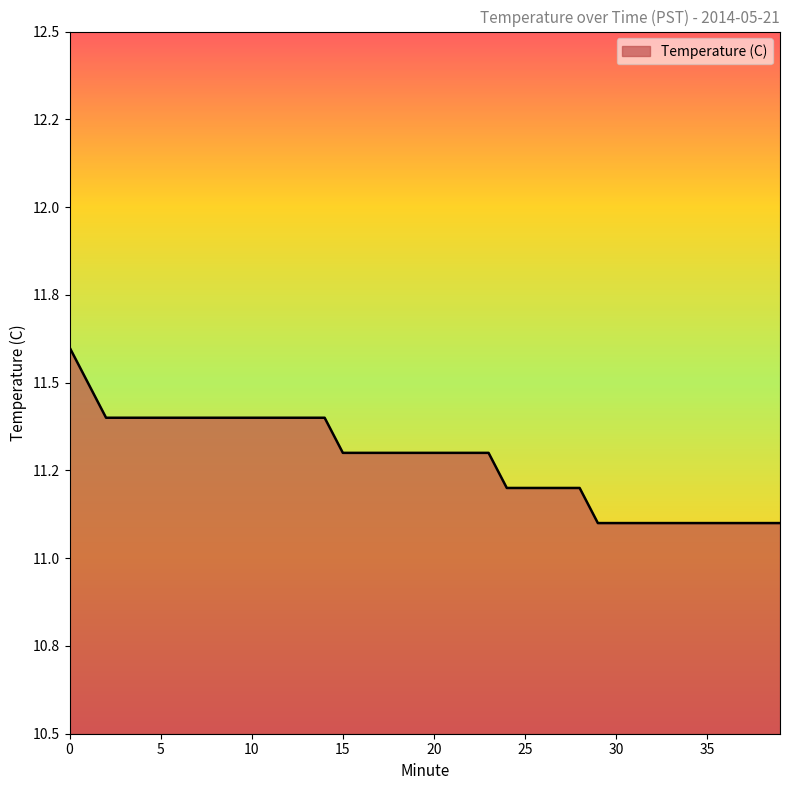

Does the chart have visible grid lines?

No